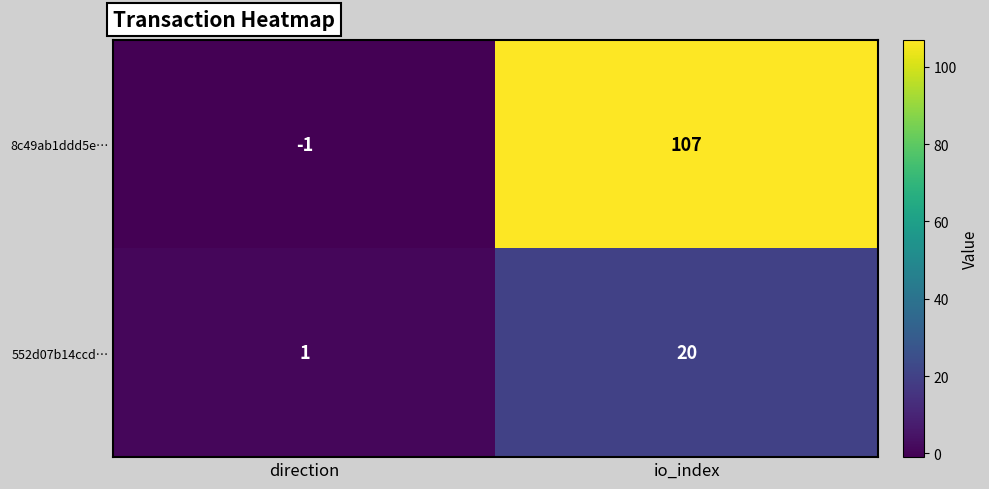

Rank the series by their average value, from lowest to highest.

552d07b14ccd…, 8c49ab1ddd5e…